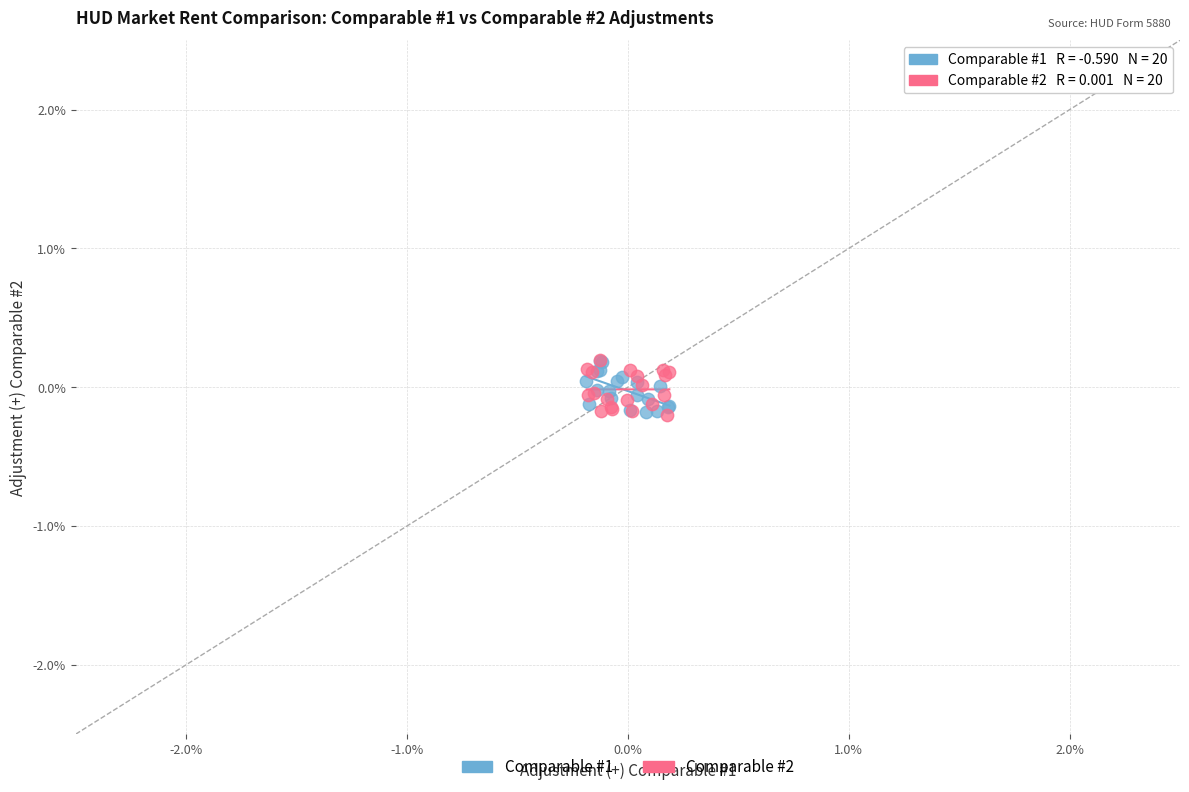

What are all the series names shown in the legend?

Comparable #1, Comparable #2